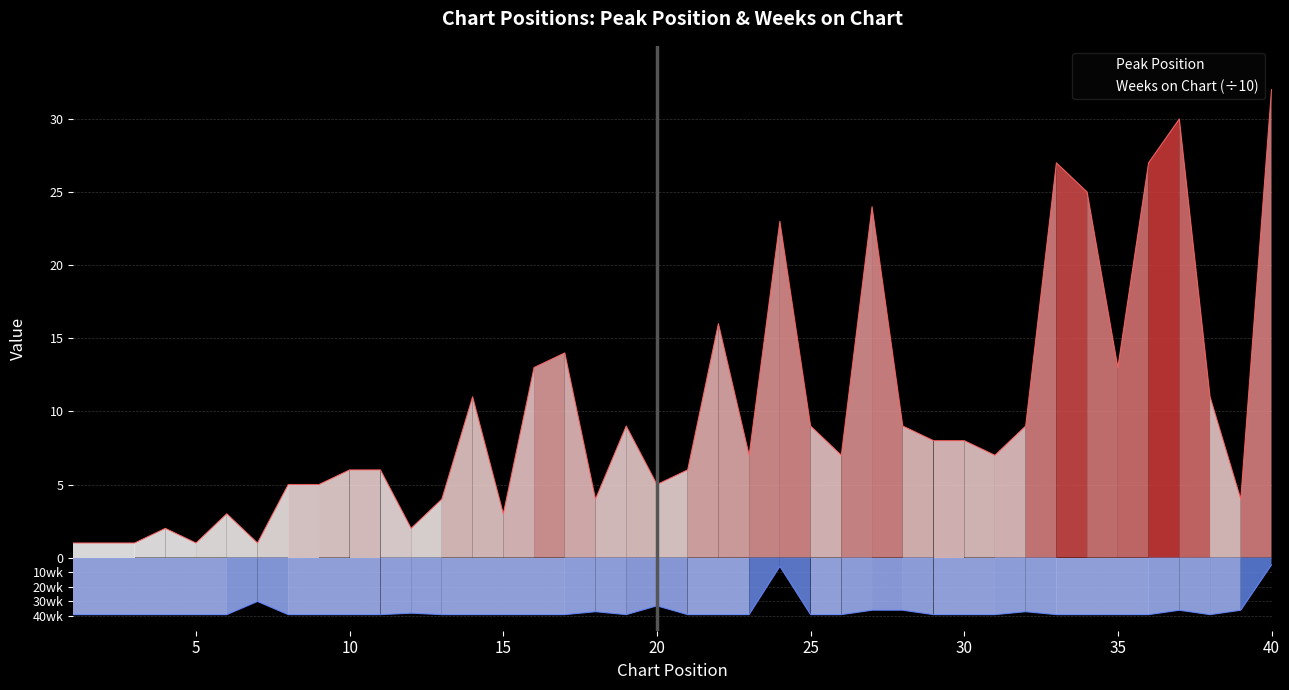

What is the difference between the maximum and minimum values in the Weeks on Chart series?

3.4